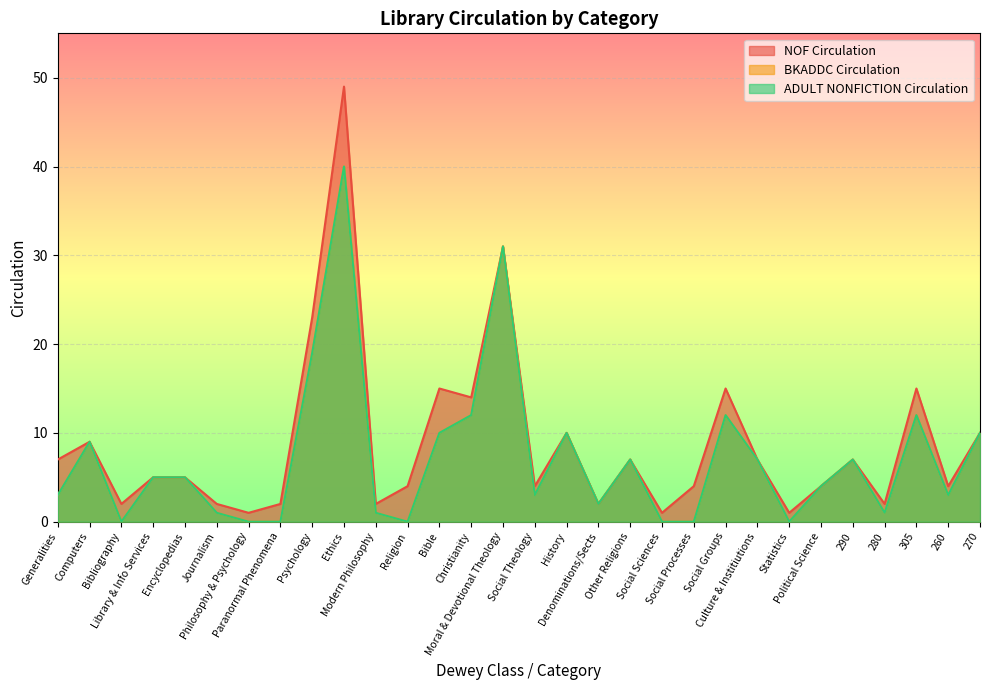

What is the maximum value shown in the chart?

49